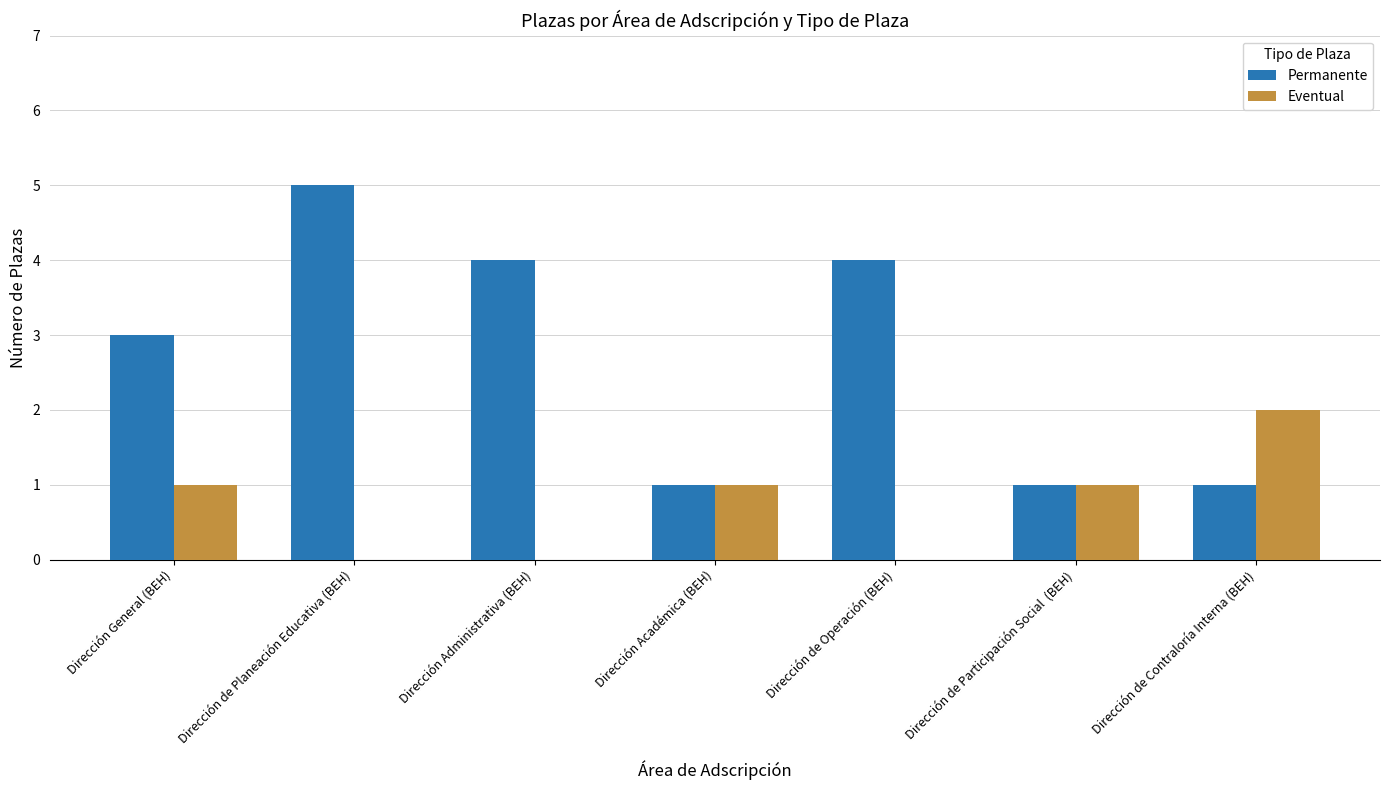

What is the approximate value of Permanente at Dirección de Planeación Educativa (BEH)?

5